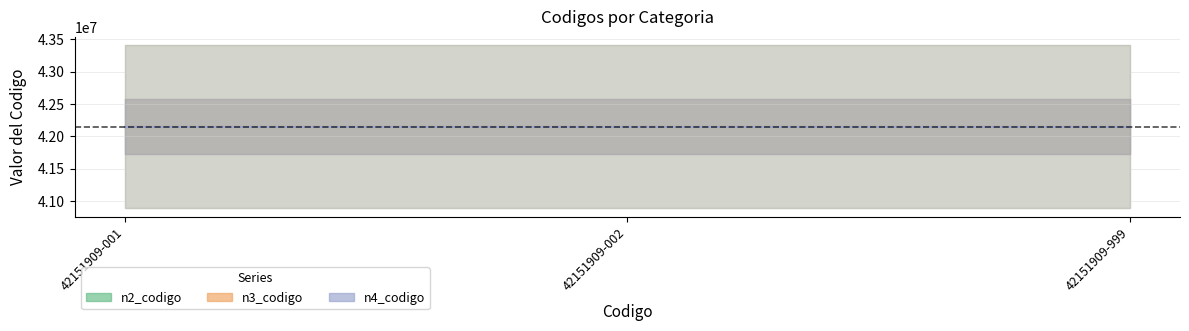

Is the value of n2_codigo at 42151909-999 greater than the value of n3_codigo at 42151909-999?

No